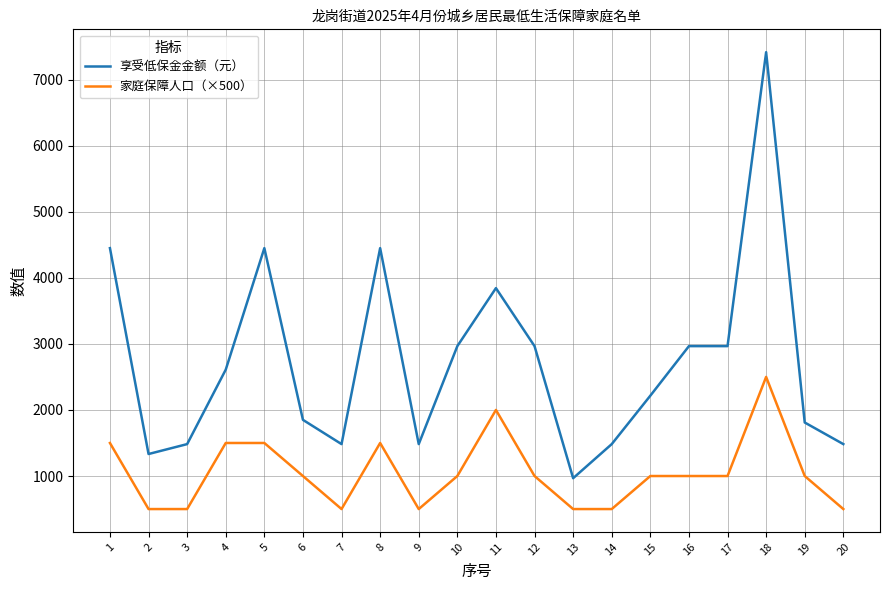

Which series has the largest total across all categories?

享受低保金金额（元）